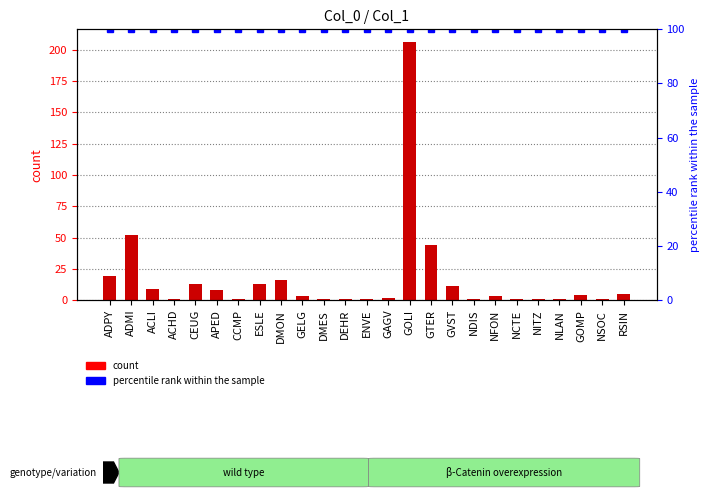

Rank the categories by value from highest to lowest.

GOLI, ADMI, GTER, ADPY, DMON, CEUG, ESLE, GVST, ACLI, APED, RSIN, GOMP, GELG, NFON, GAGV, ACHD, CCMP, DMES, DEHR, ENVE, NDIS, NCTE, NITZ, NLAN, NSOC